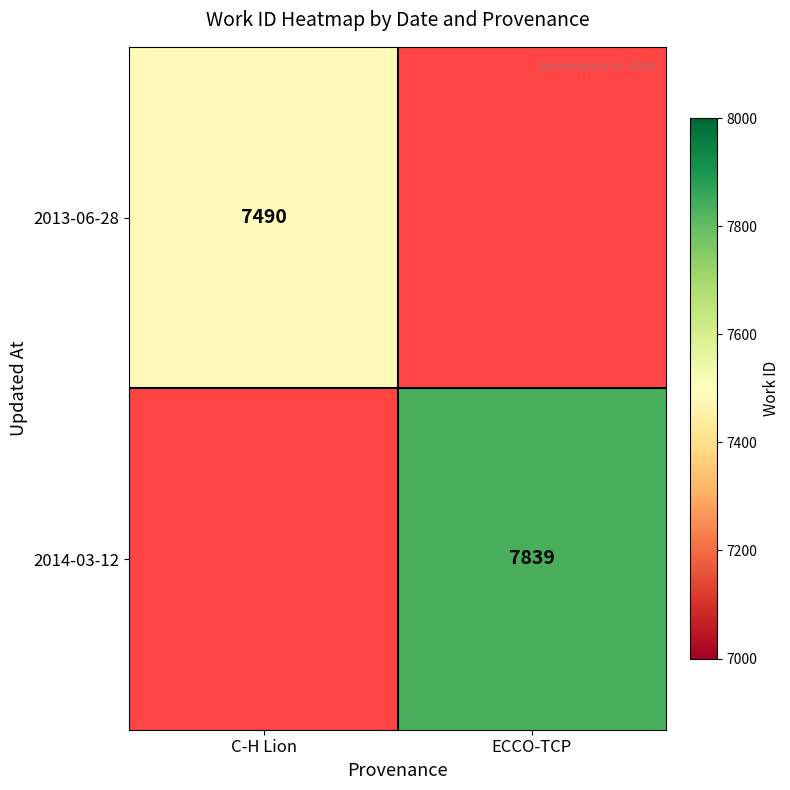

The 2014-03-12 series shows 11975 at ECCO-TCP. True or false?

False